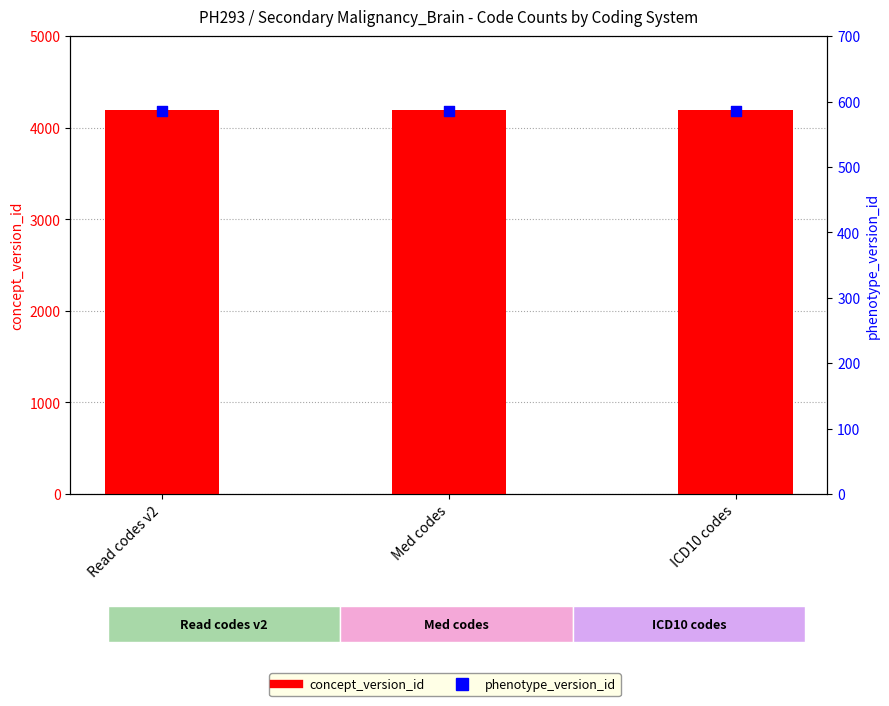

Which series reaches the minimum Y coordinate?

phenotype_version_id